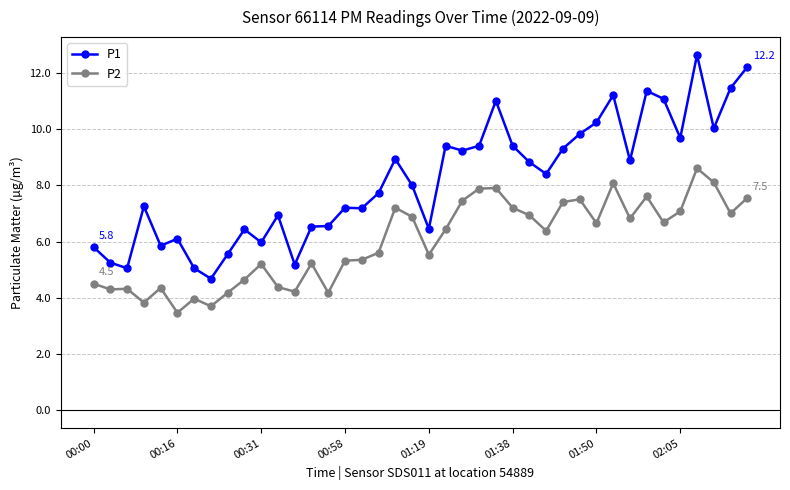

What is the minimum value for P2?

3.5